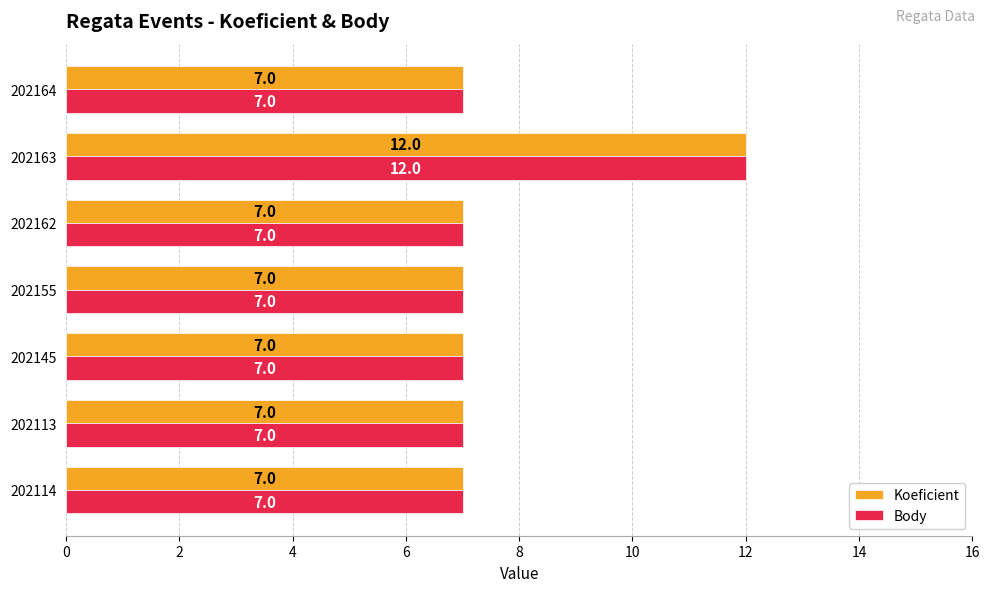

Is it true that Body equals 7 at 202145?

True